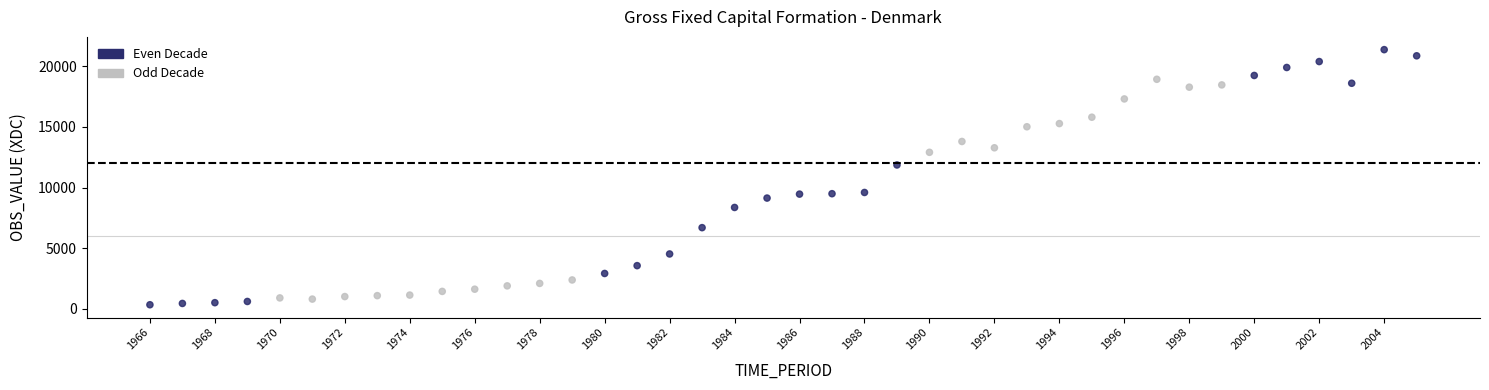

What is the range of Y values (max minus min)?

21049.1